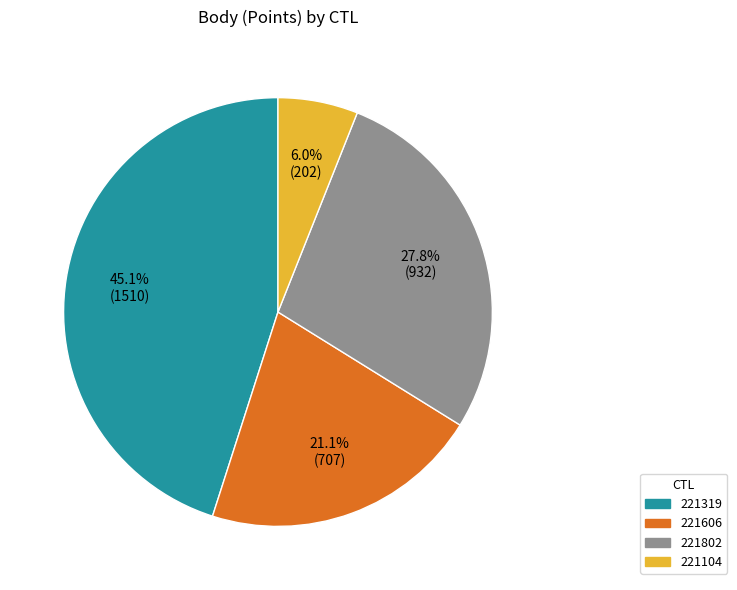

To the nearest percent, what percentage of the pie is 221104?

6%